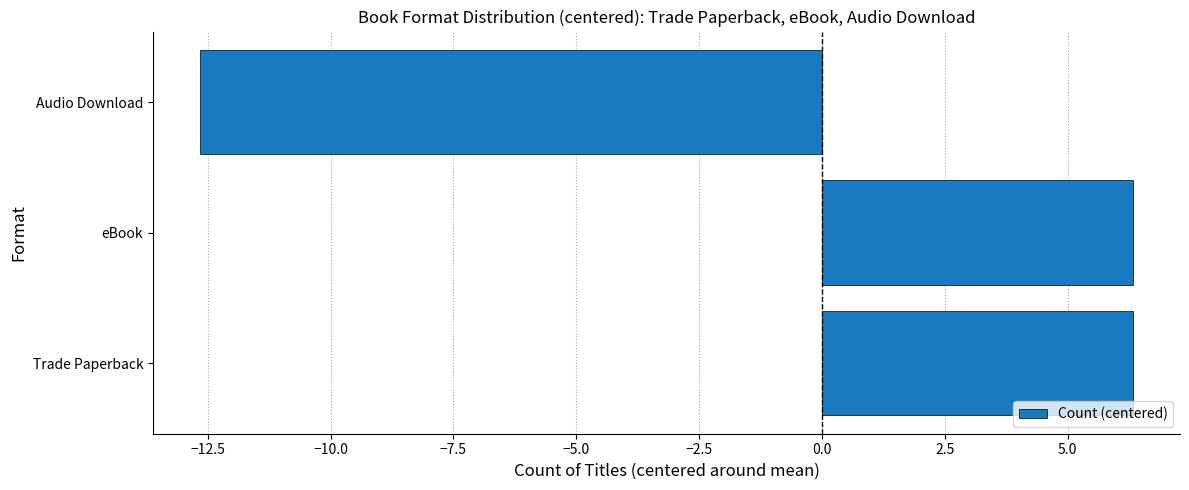

What is the difference between the maximum and minimum values?

19.0